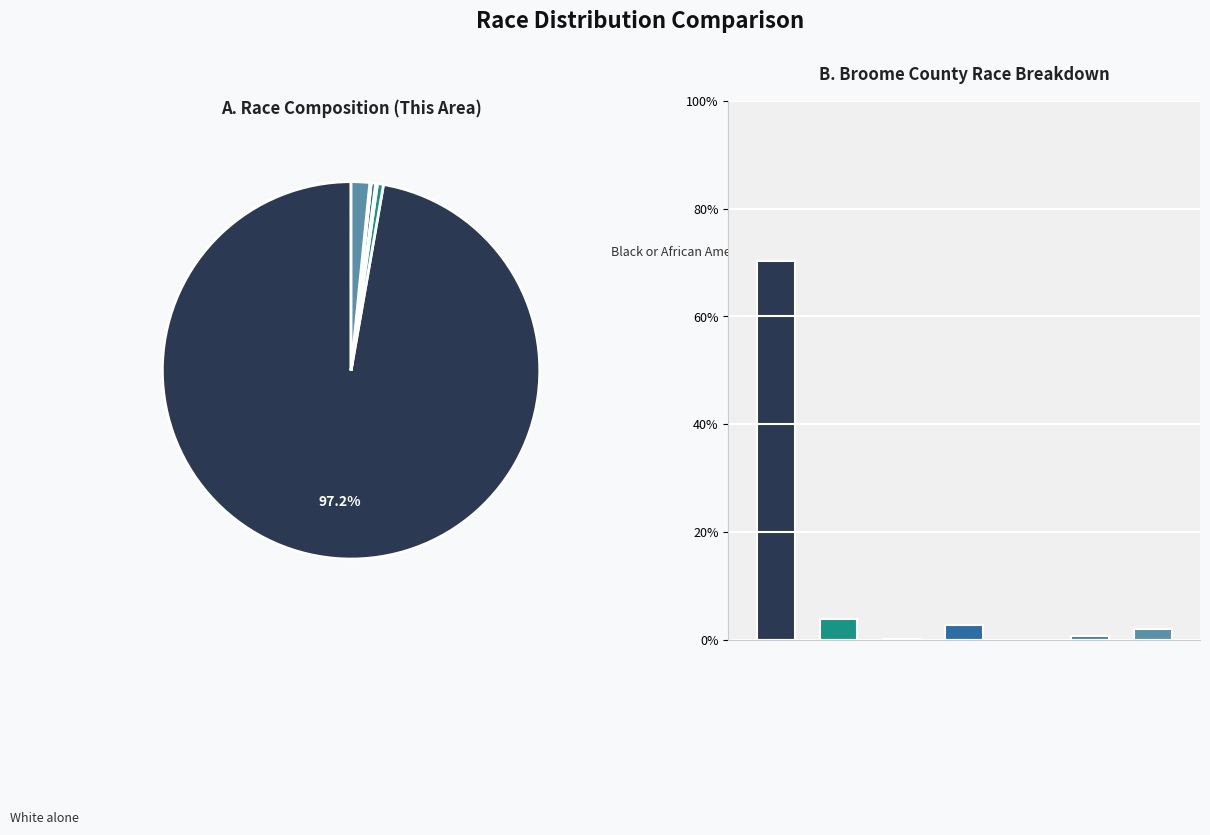

True or false: Some Other Race alone accounts for 8% of the total.

False